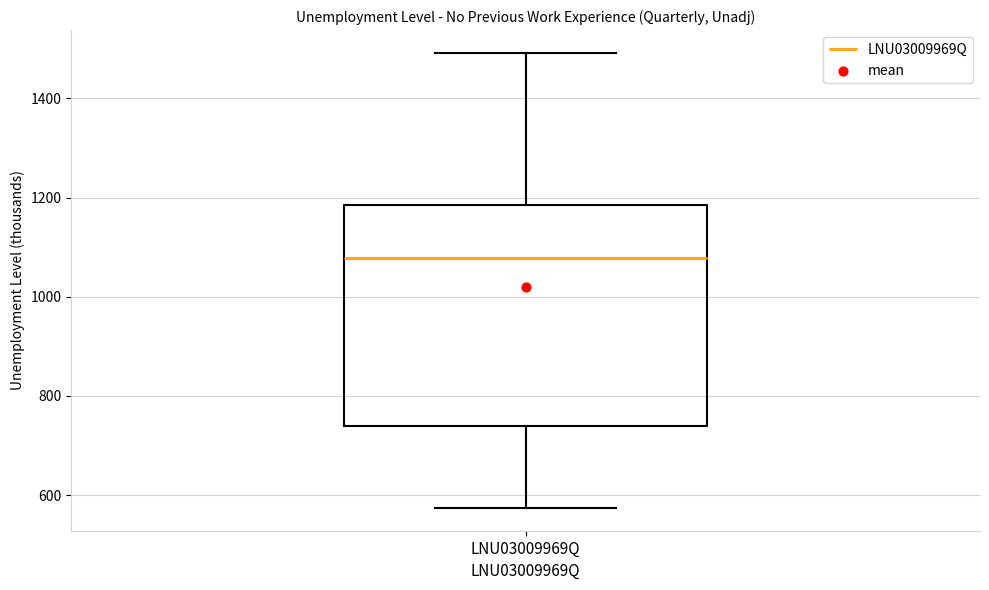

Read this box plot against the y-axis: the position of the median line, the range covered by the box, and the ends of both whiskers. The values are not printed on the chart, so give them approximately, as read against the axis.

median 1080, box 740 to 1180, whiskers 580 to 1500